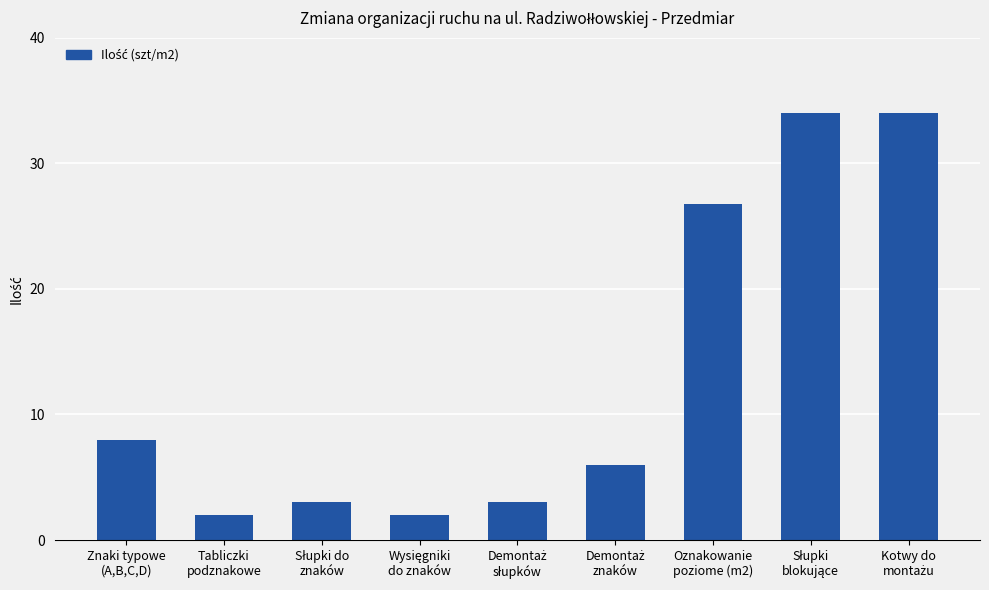

What is the value of the 9th bar from the left?

34.0